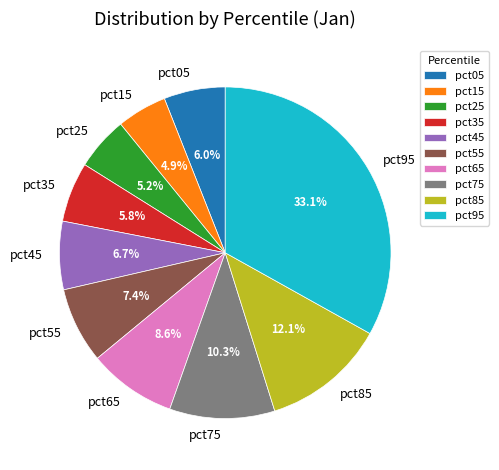

The pct85 slice represents 1% of the pie. True or false?

False